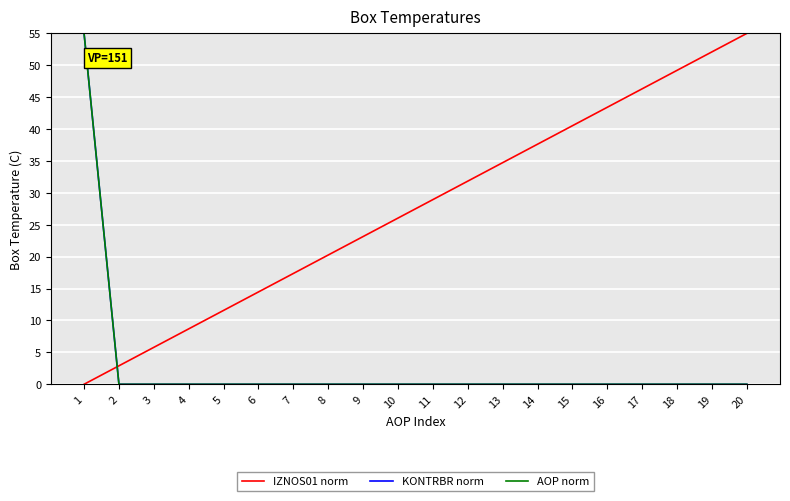

Where is AOP norm nearest to the value 27?

2